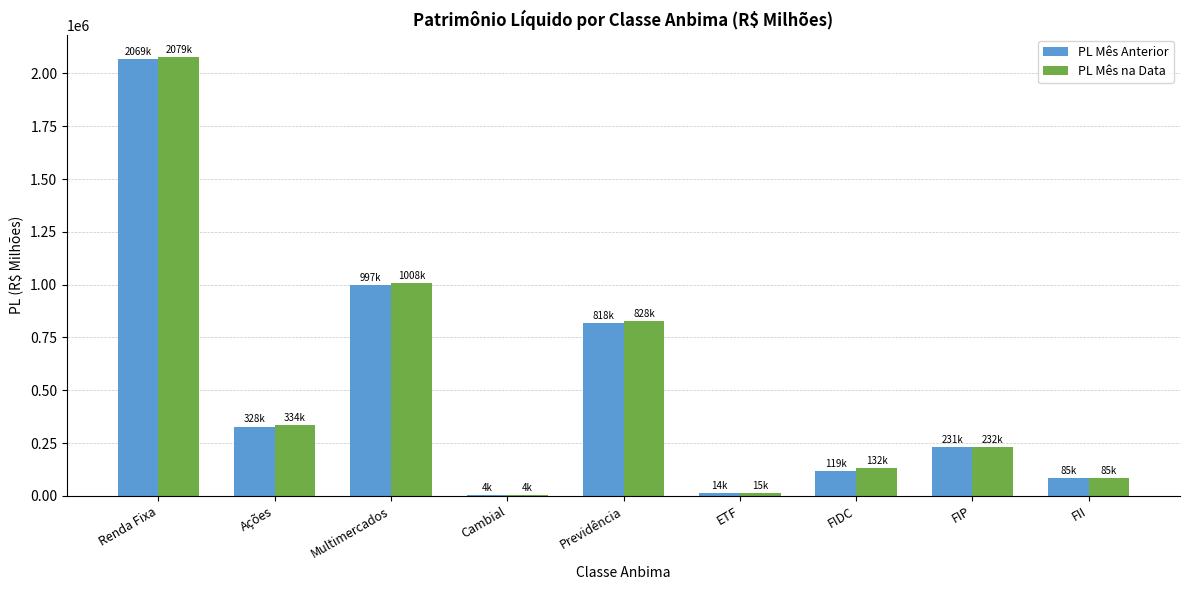

Which series changed the most between Ações and Multimercados?

PL Mês na Data